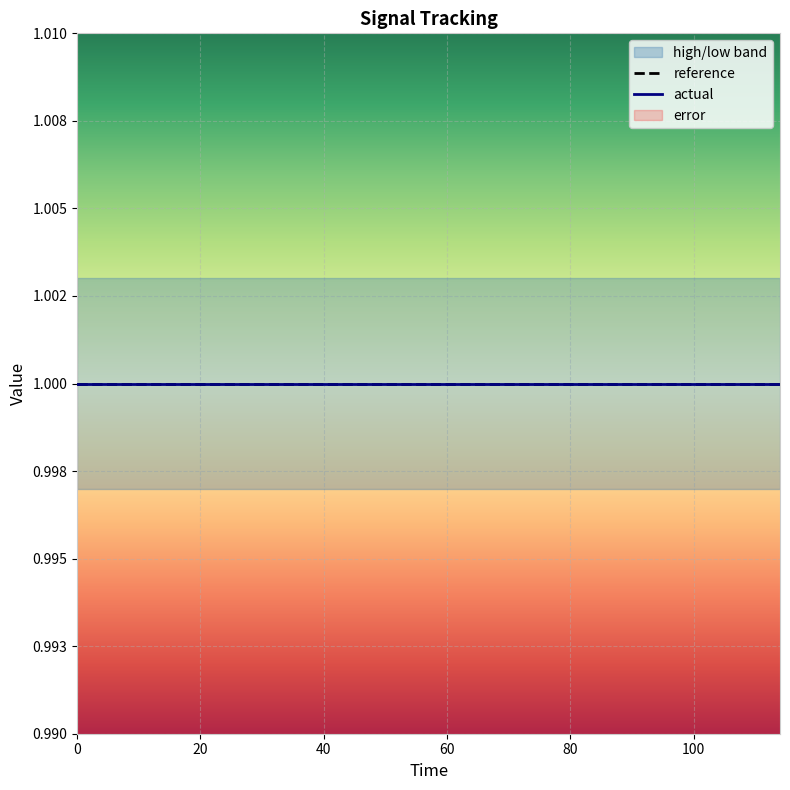

List the series in order of their peak value, highest first.

high, reference, actual, low, error